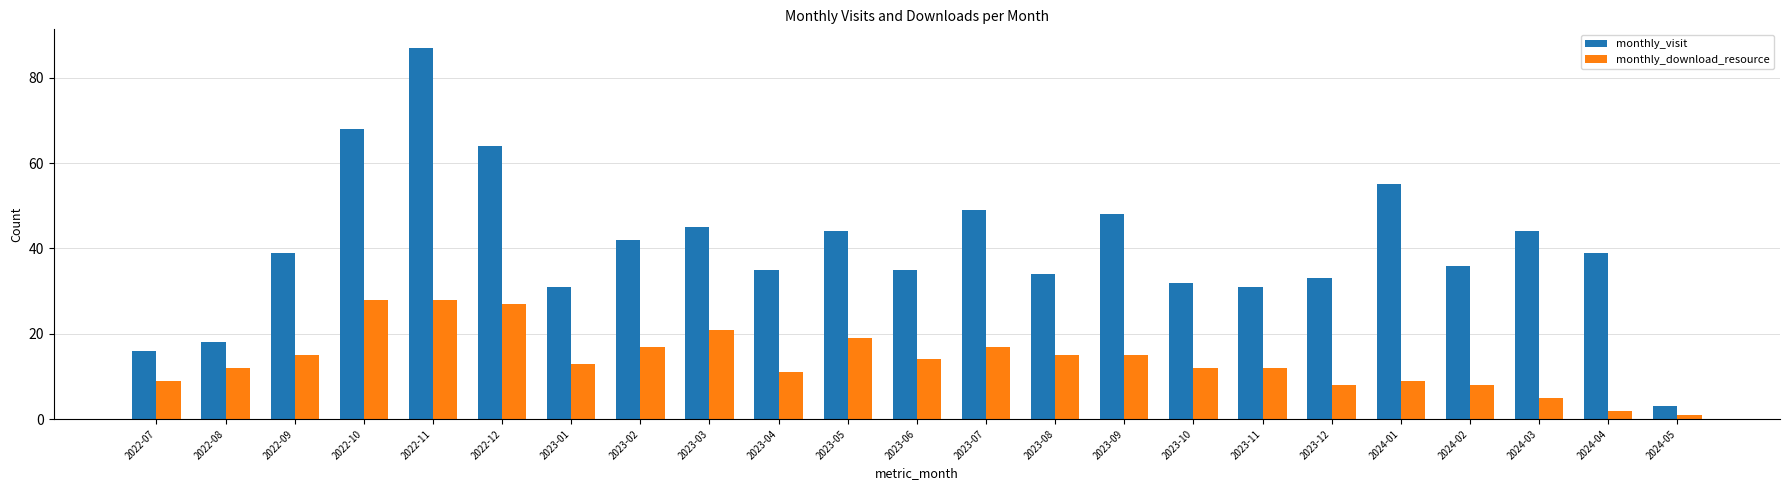

What is the sum of all monthly_download_resource values?

318